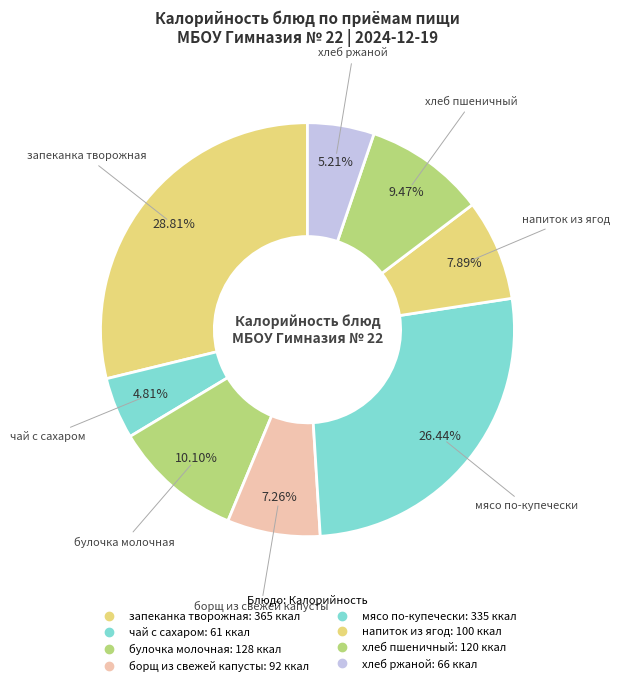

The чай с сахаром slice represents 5% of the pie. True or false?

True